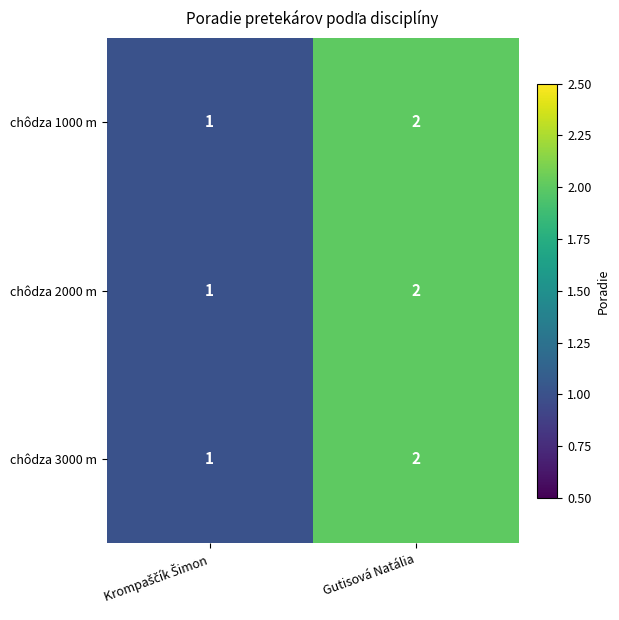

Which category has the highest value in the chôdza 2000 m series?

Gutisová Natália